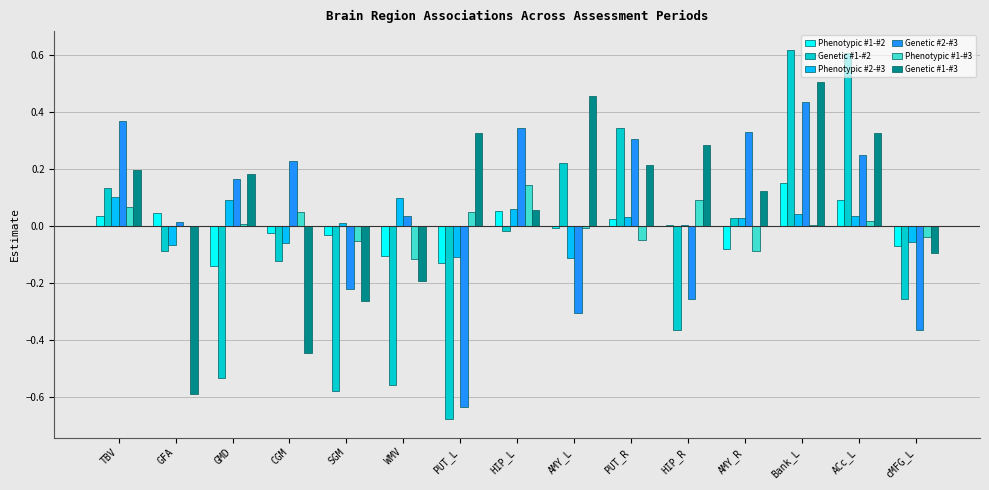

How many series are shown in this chart?

6